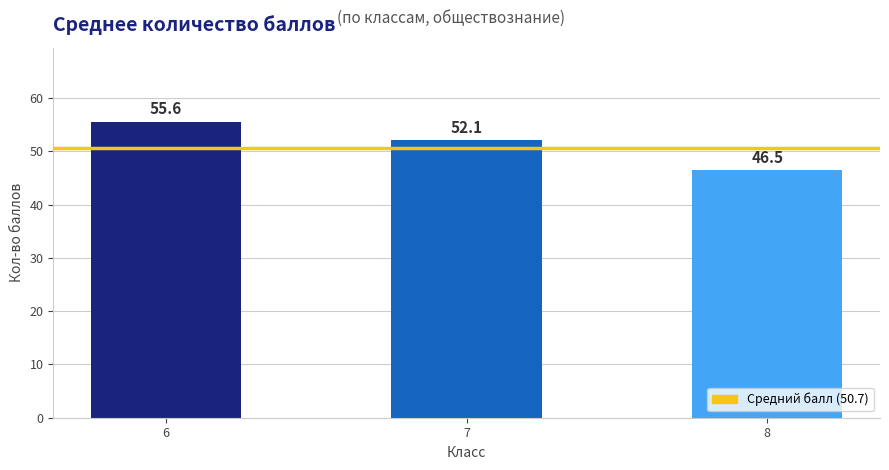

Does the chart contain any negative values?

No